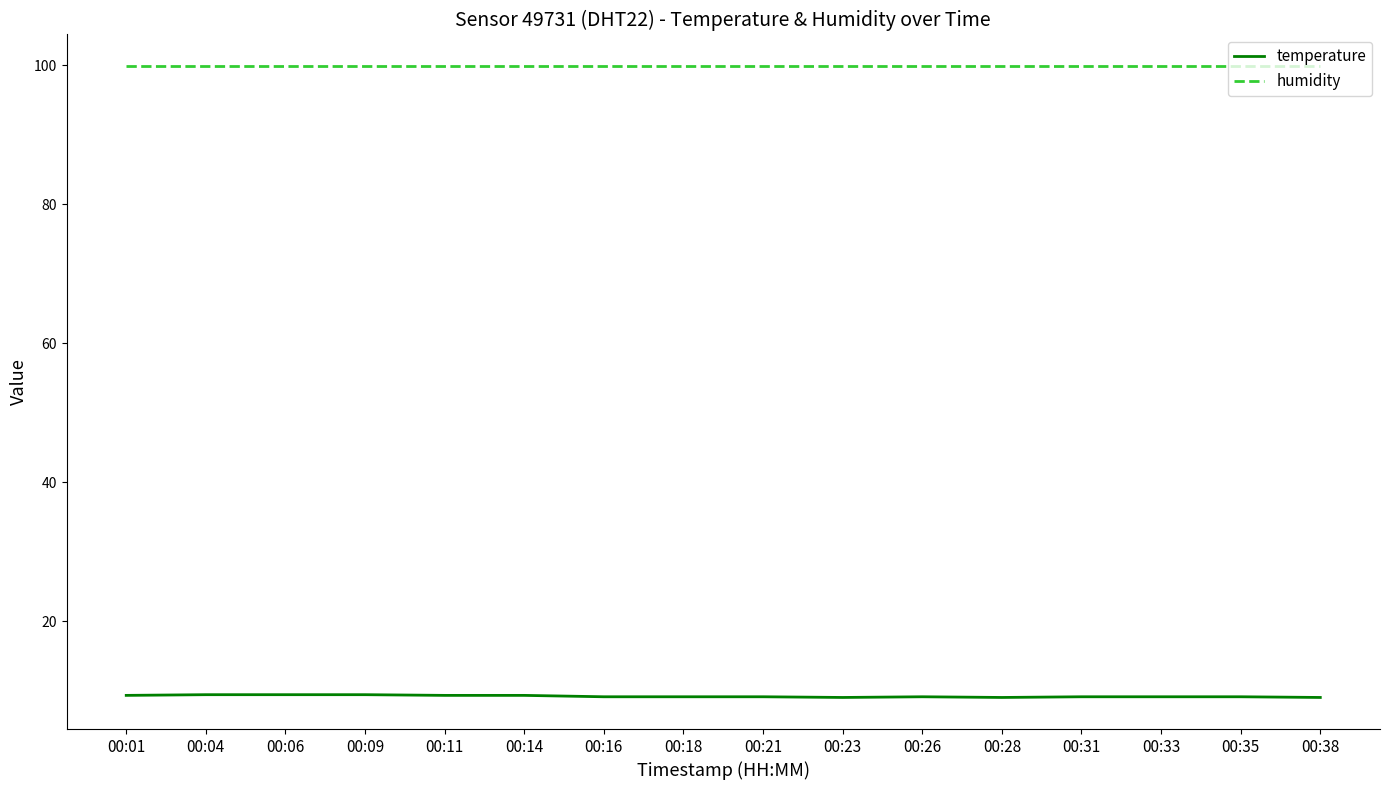

Is it true that humidity equals 99.9 at 00:21?

True